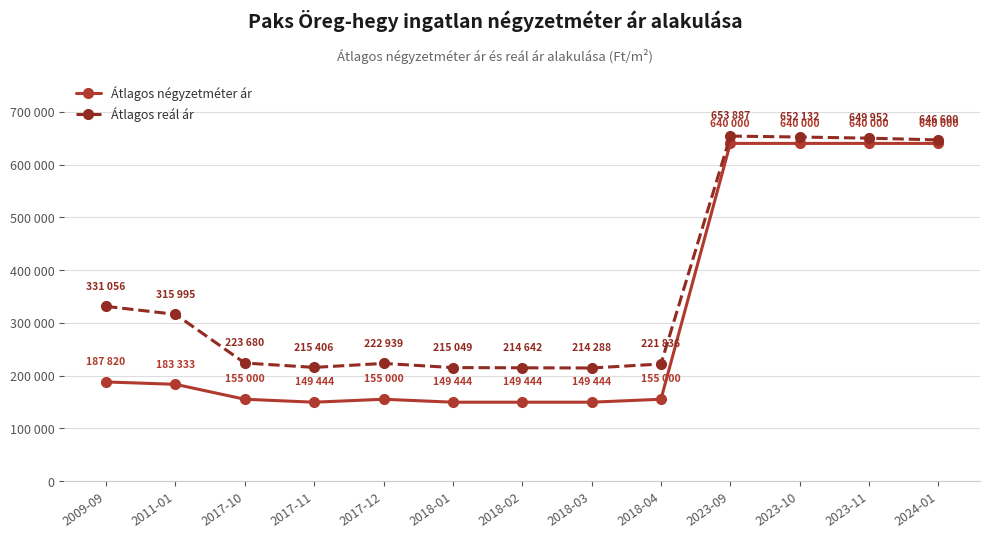

Does the chart have visible grid lines?

Yes